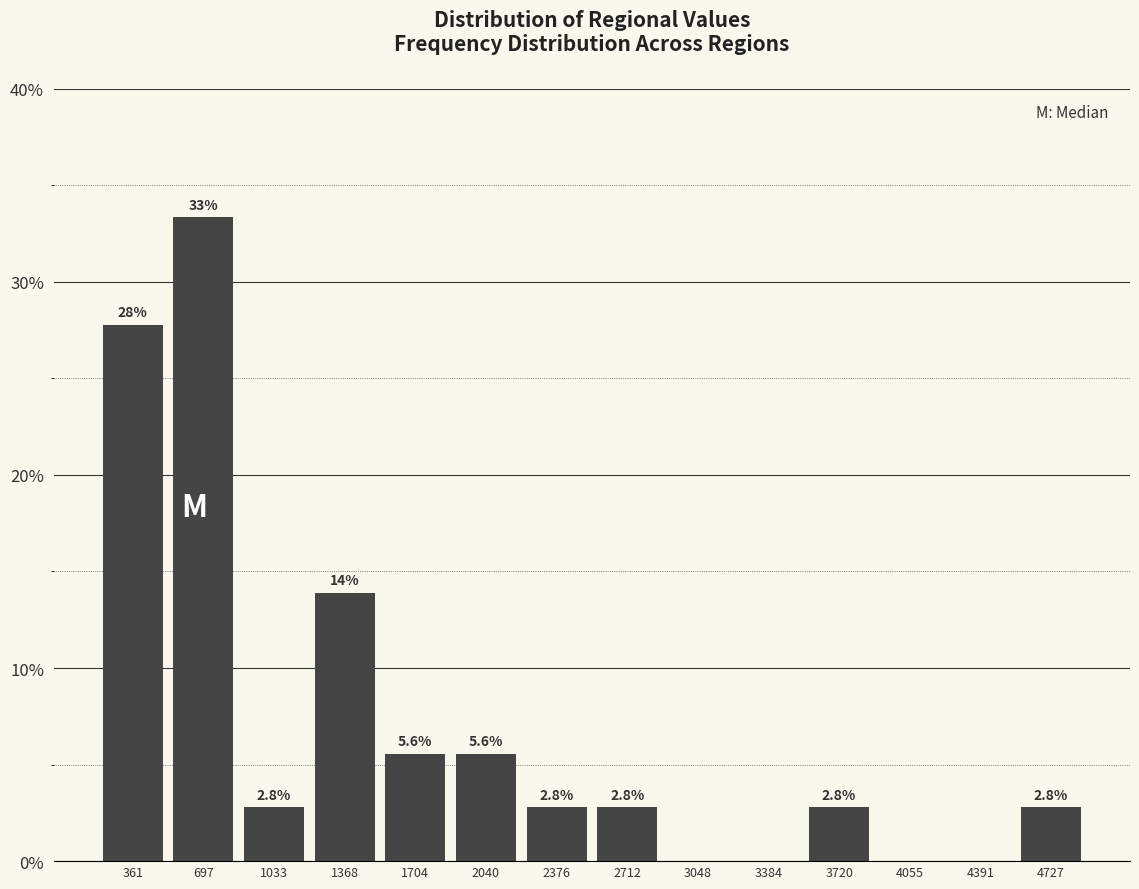

Over which range of the x-axis is the bar tallest?

550 to 850